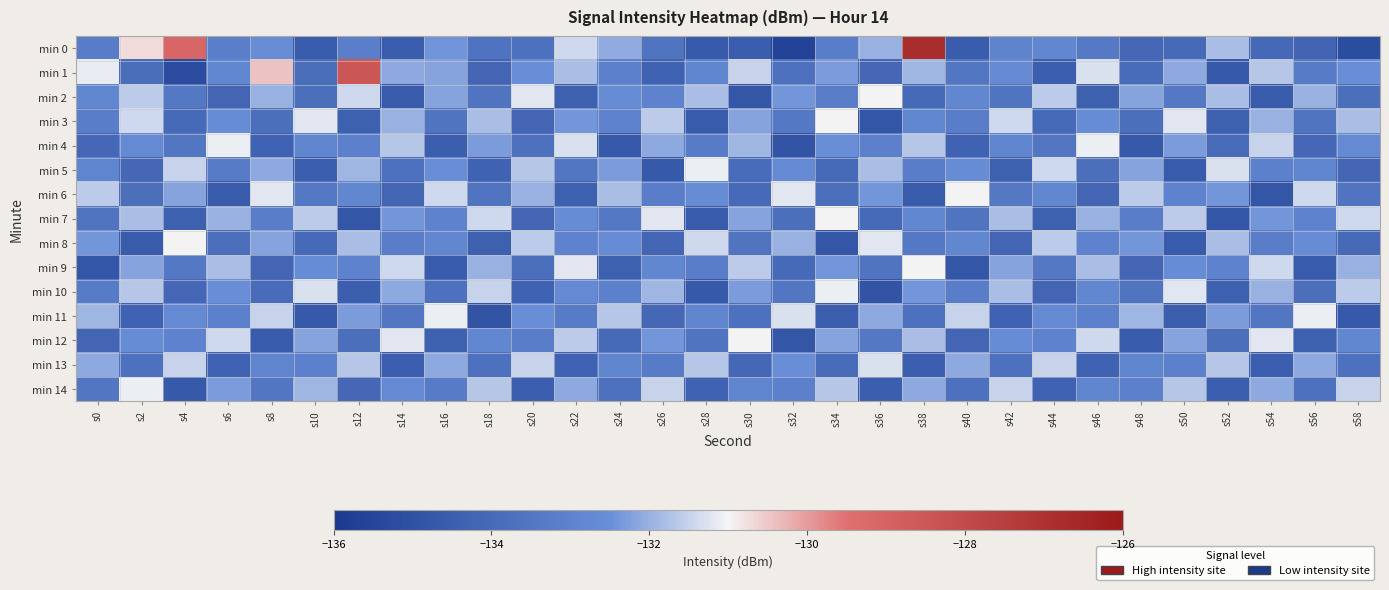

Count the number of categories in the chart.

30